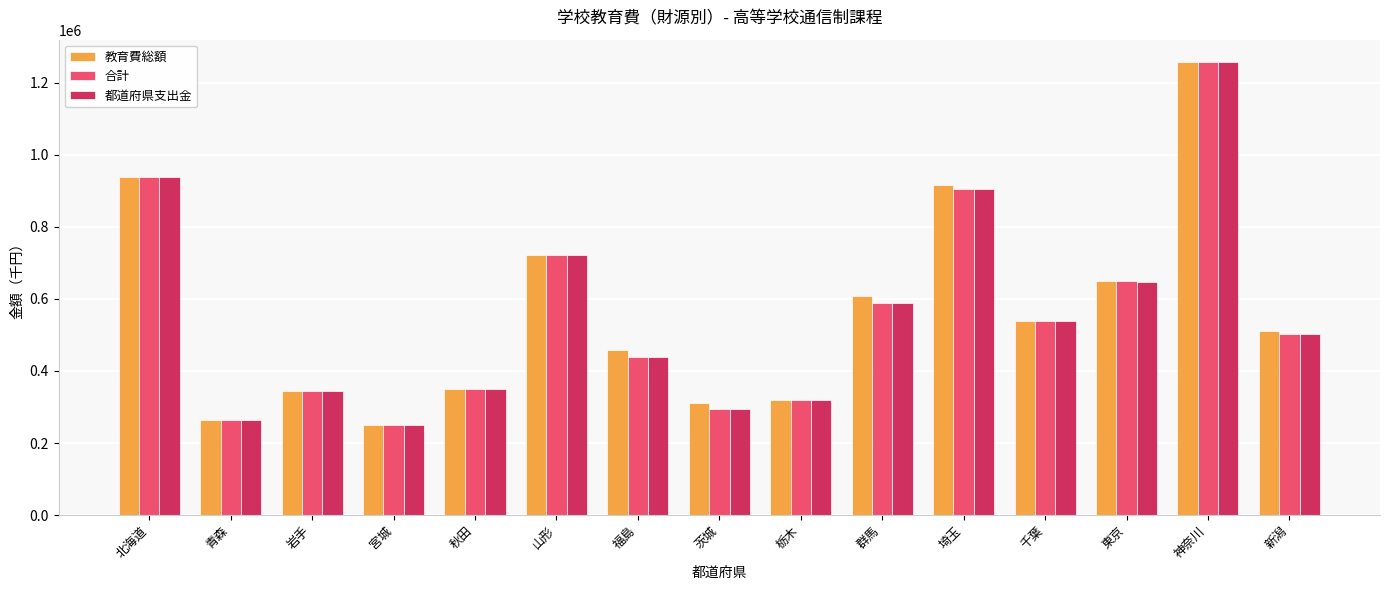

What is the greatest value displayed?

1257396